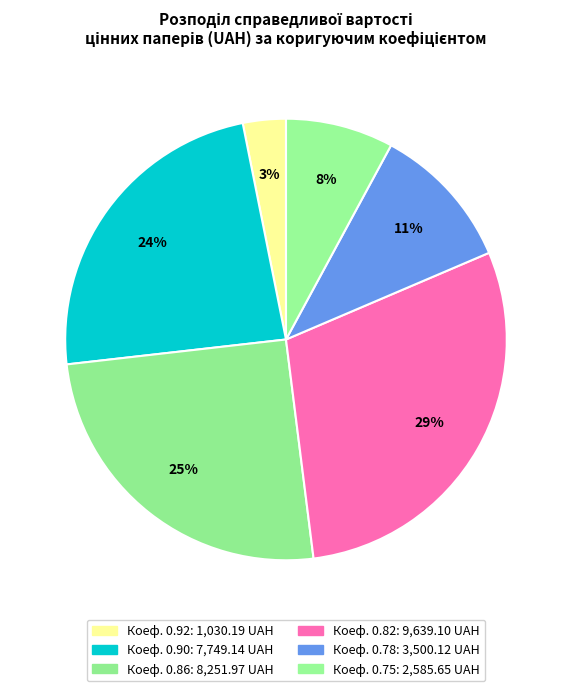

How many segments does this pie chart have?

6